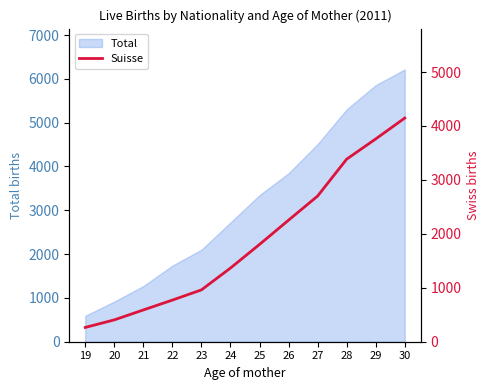

What is the ratio of the value at 22 to the value at 24?

0.6